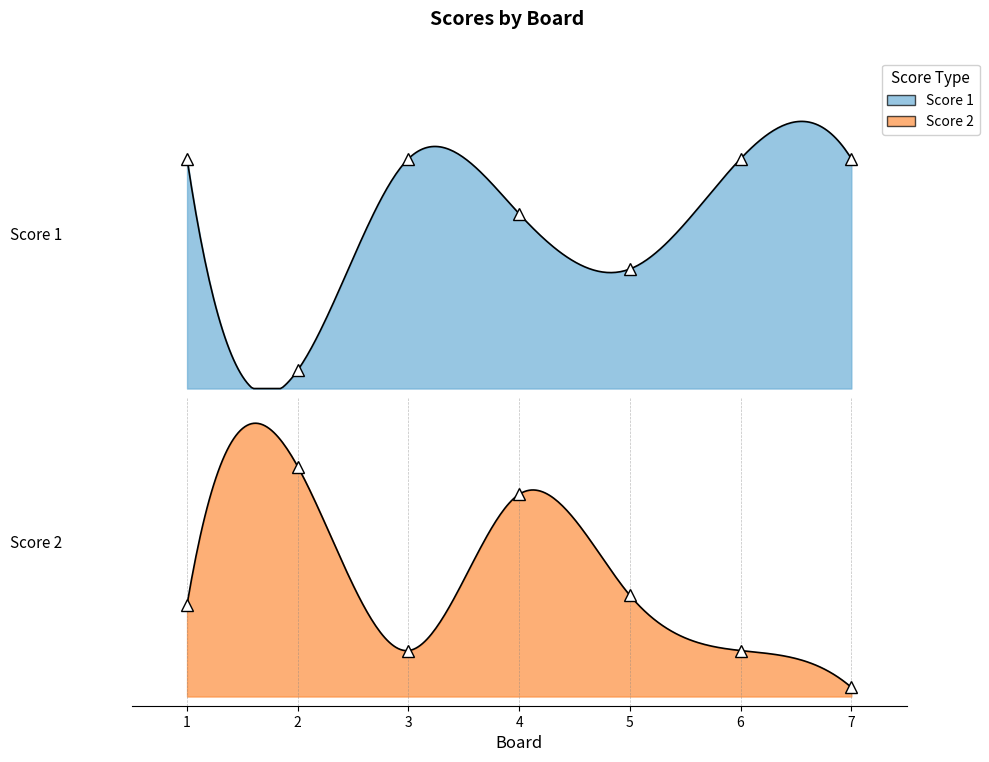

What is the average value of the Score 2 series?

11